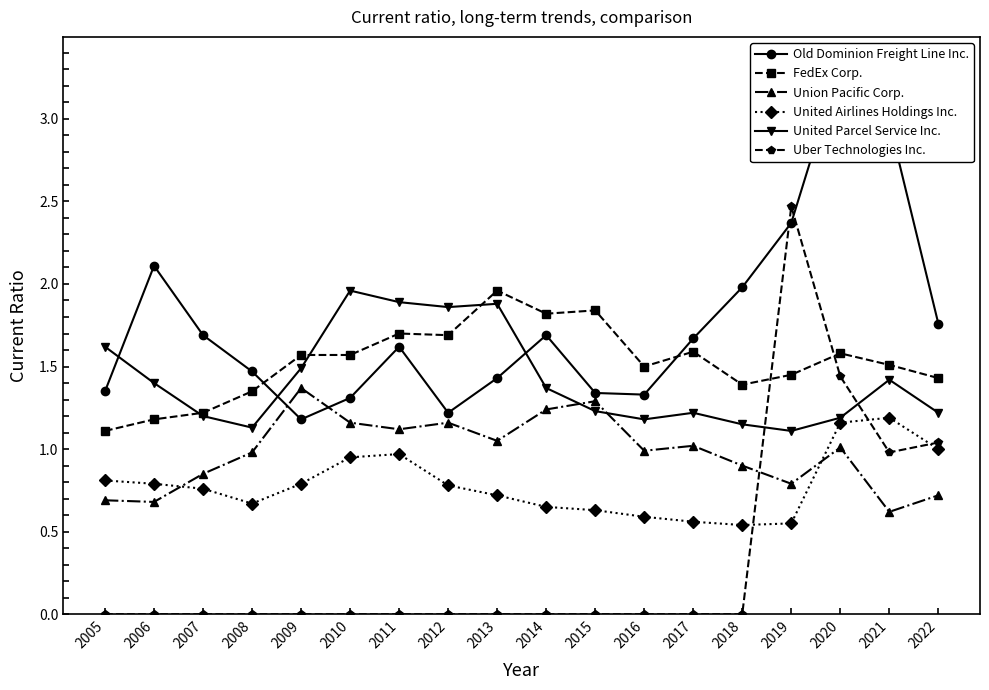

At how many categories does at least one series exceed 2?

4